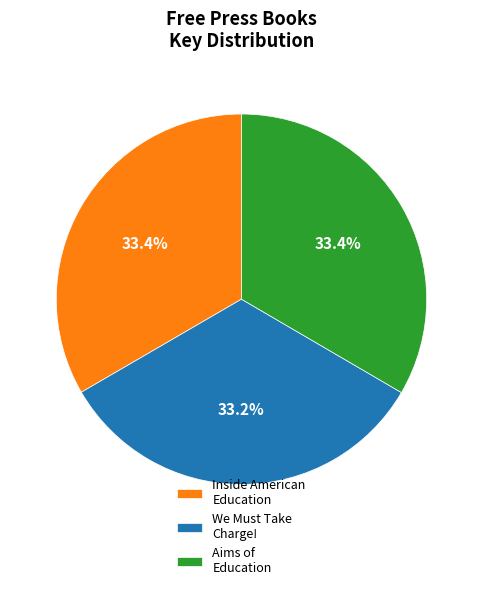

Approximately how many times larger is the value at Inside American Education compared to We Must Take Charge!?

1.0